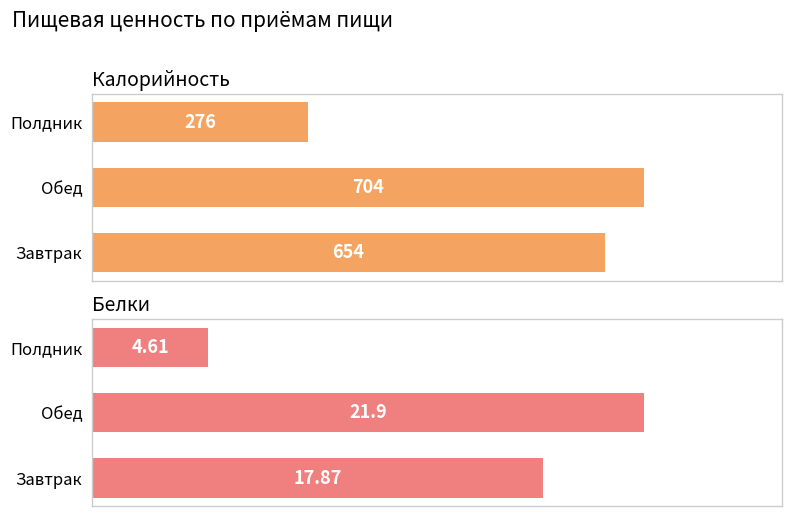

What is the sum of the Калорийность values at Завтрак and Полдник?

930.0